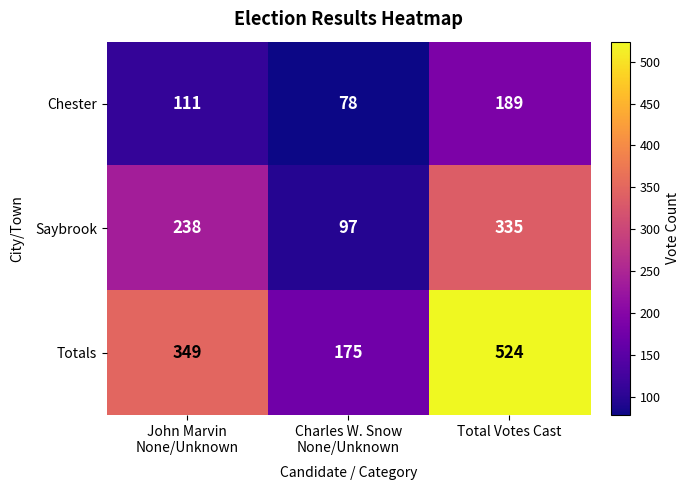

What is the sum of all Totals values?

1048